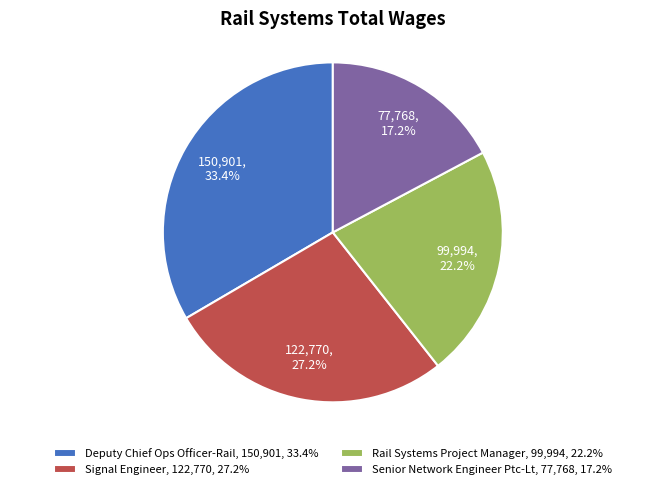

To the nearest percent, what portion does Signal Engineer represent?

27%